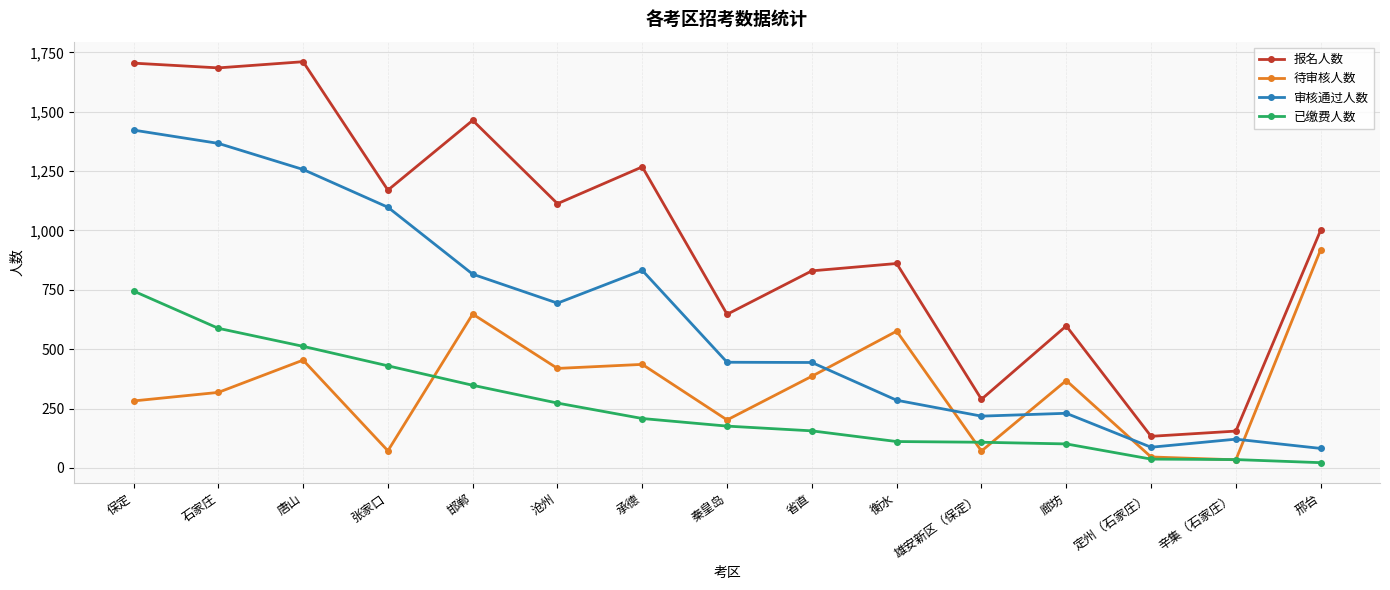

True or false: 审核通过人数 has a value of 496 at 衡水.

False